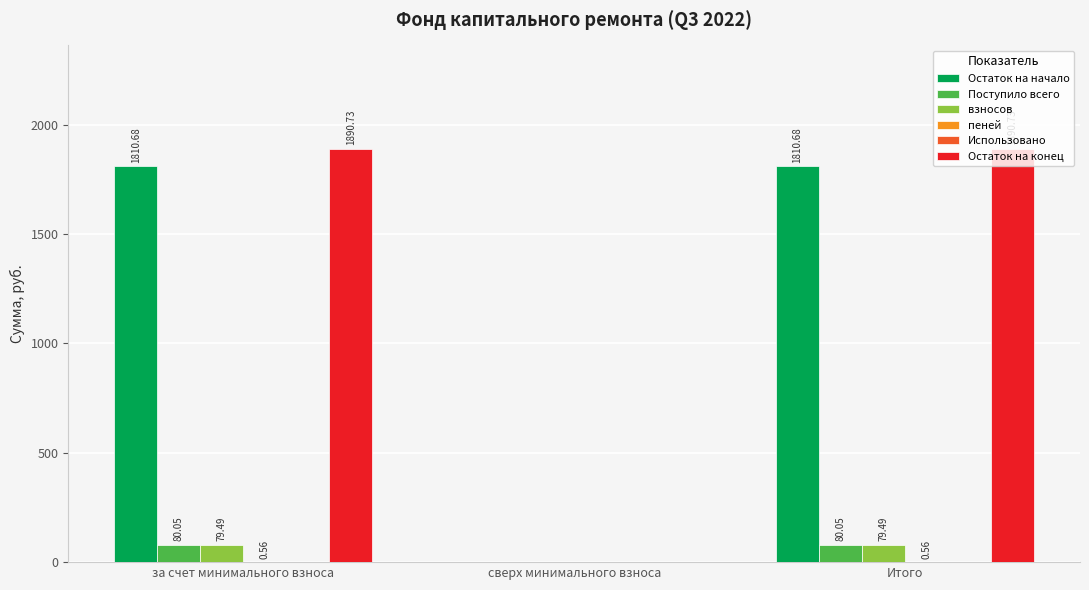

Between за счет минимального взноса and сверх минимального взноса, which series saw the biggest shift?

Остаток на конец